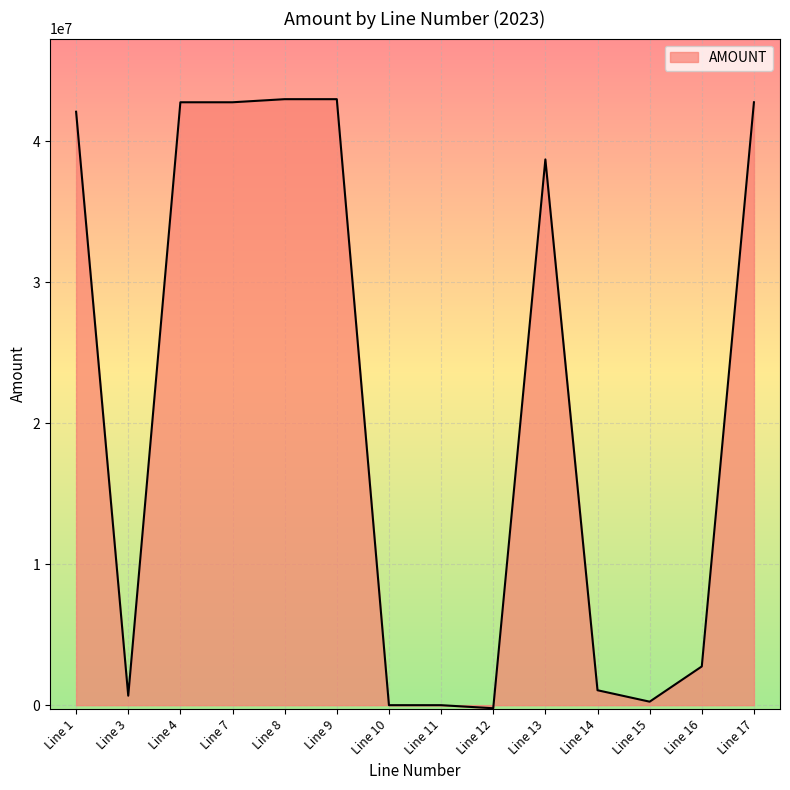

What is the sum of the values at Line 11 and Line 13?

38697233.3